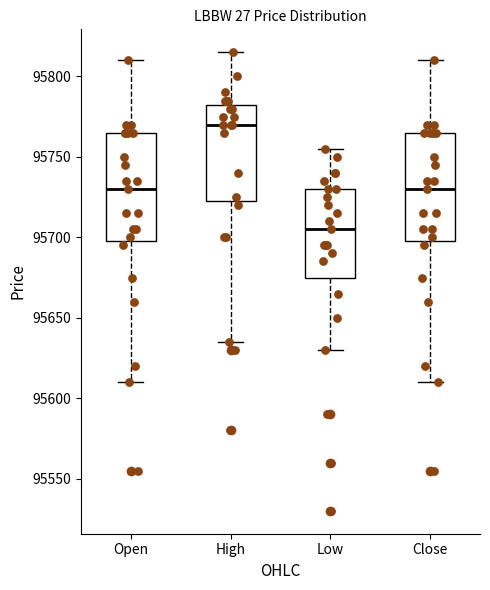

Where is the upper edge of the box for Close on the y-axis? The values are not printed on the chart, so give them approximately, as read against the axis.

95765